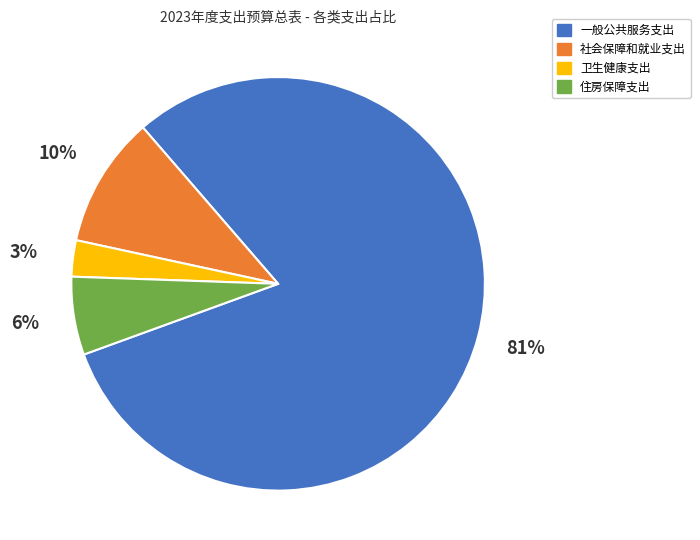

What is the largest slice in the pie chart?

一般公共服务支出